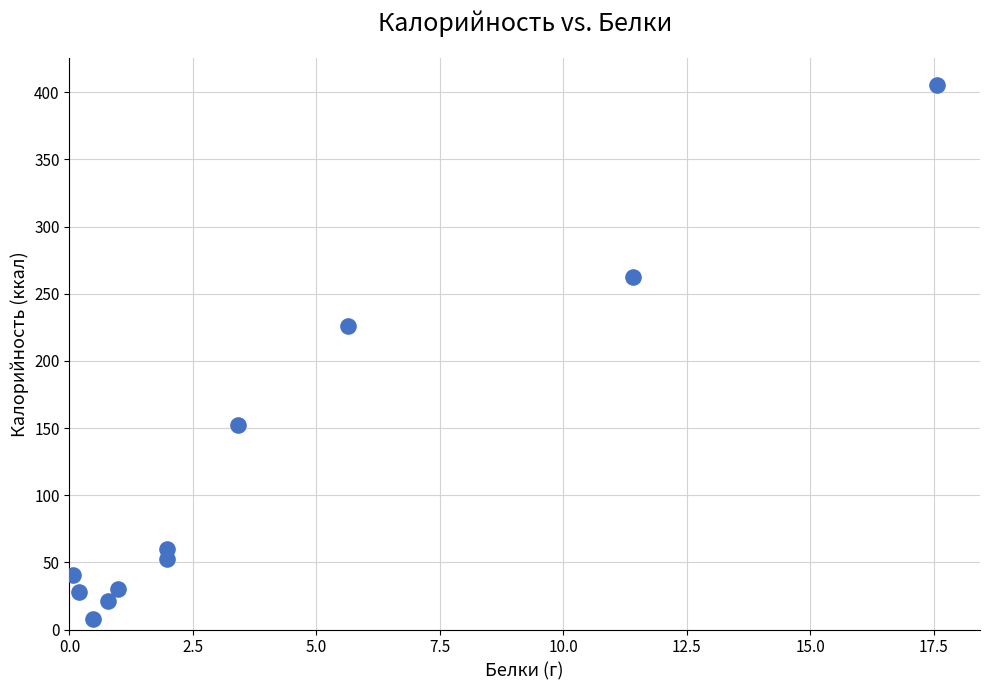

What is the range of X values (max minus min)?

17.5